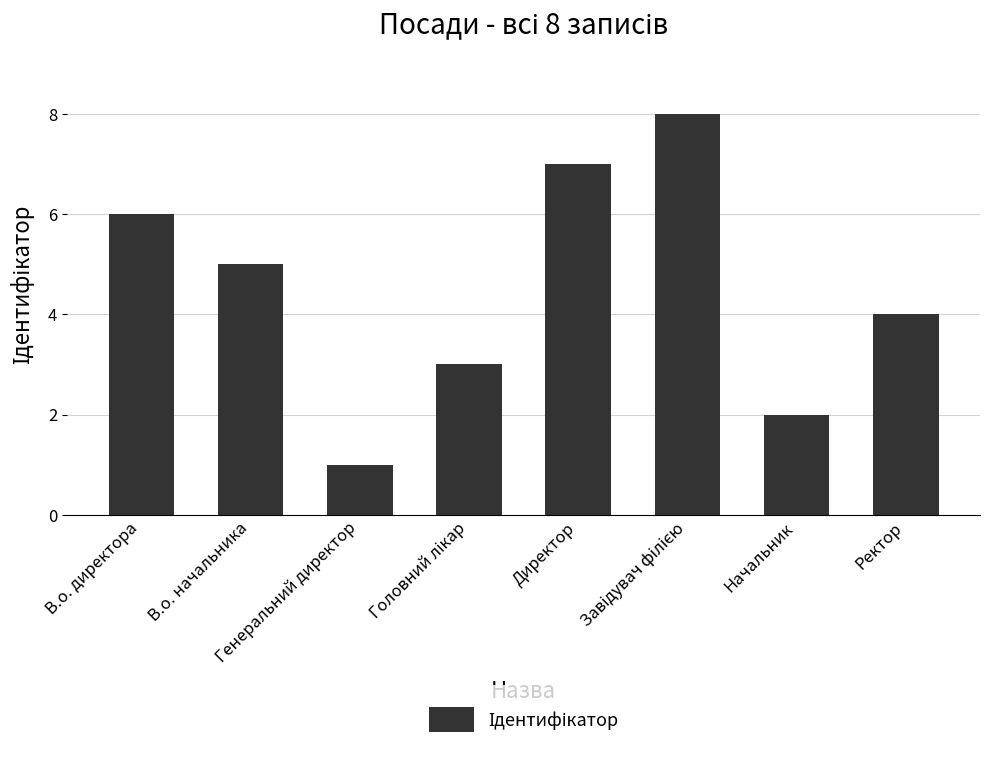

What is the difference between the second highest and second lowest values?

5